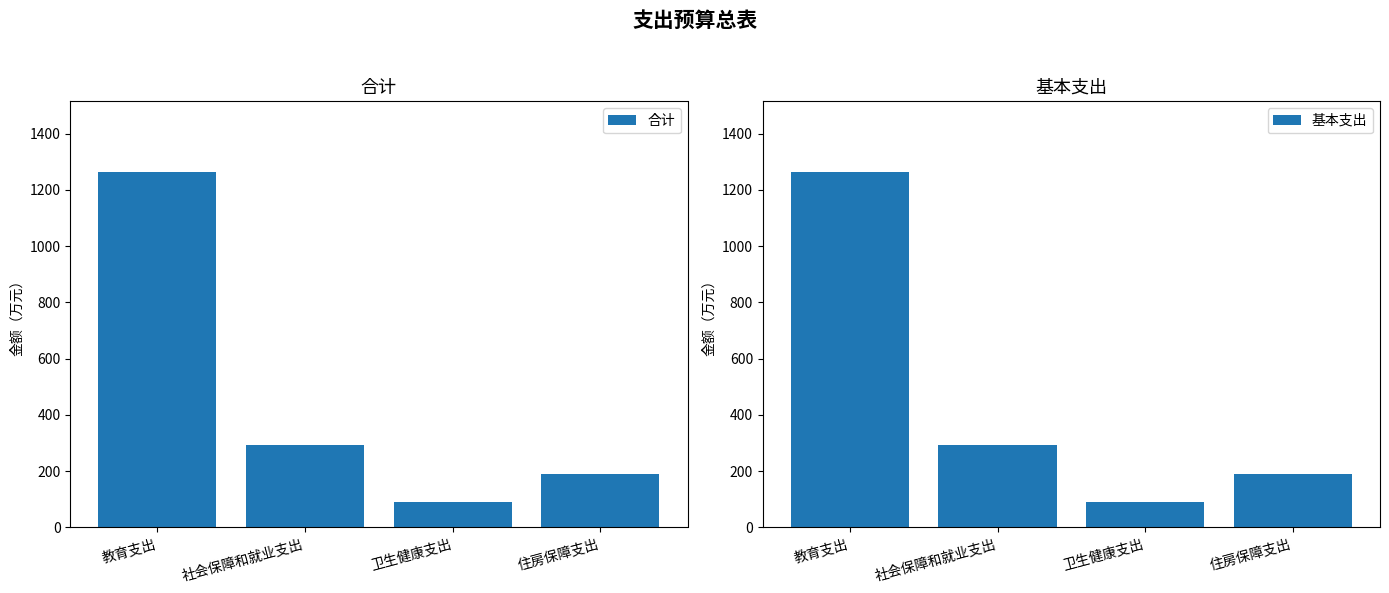

What is the label of the 4th bar from the right?

教育支出